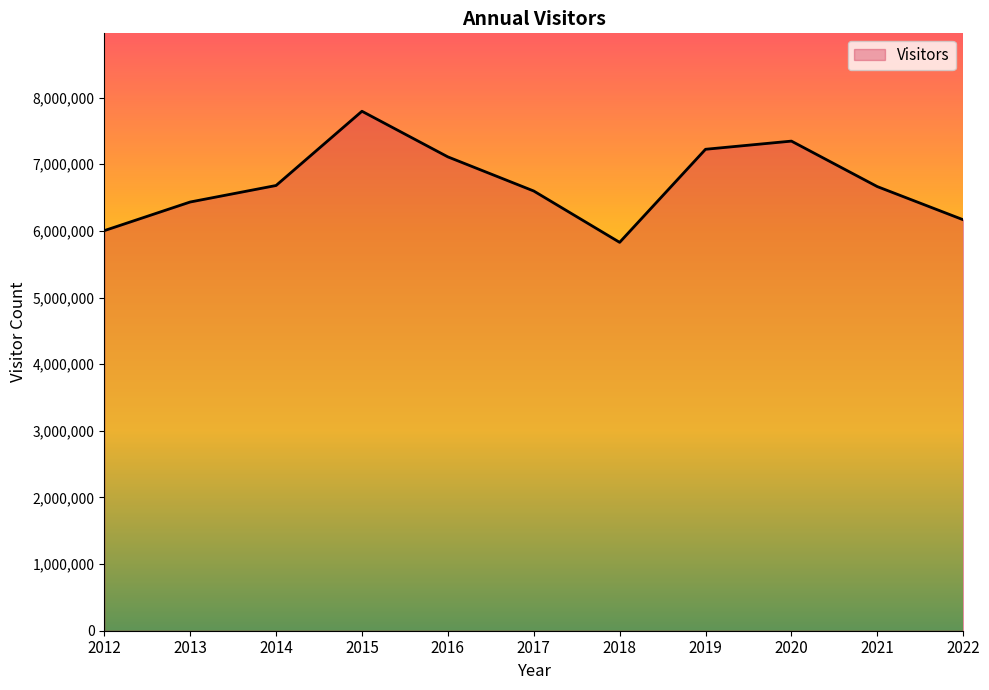

What is the change in value from 2013 to 2014?

+247620